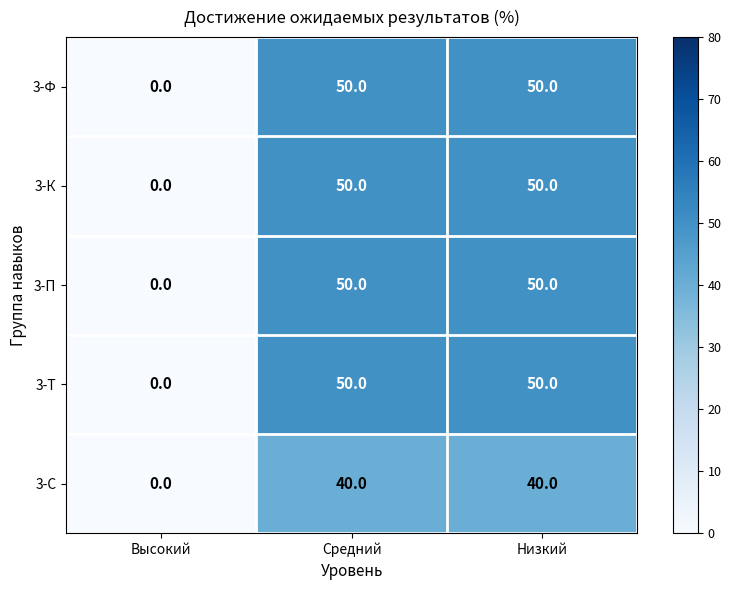

The value of 3-К at Высокий is 29. True or false?

False